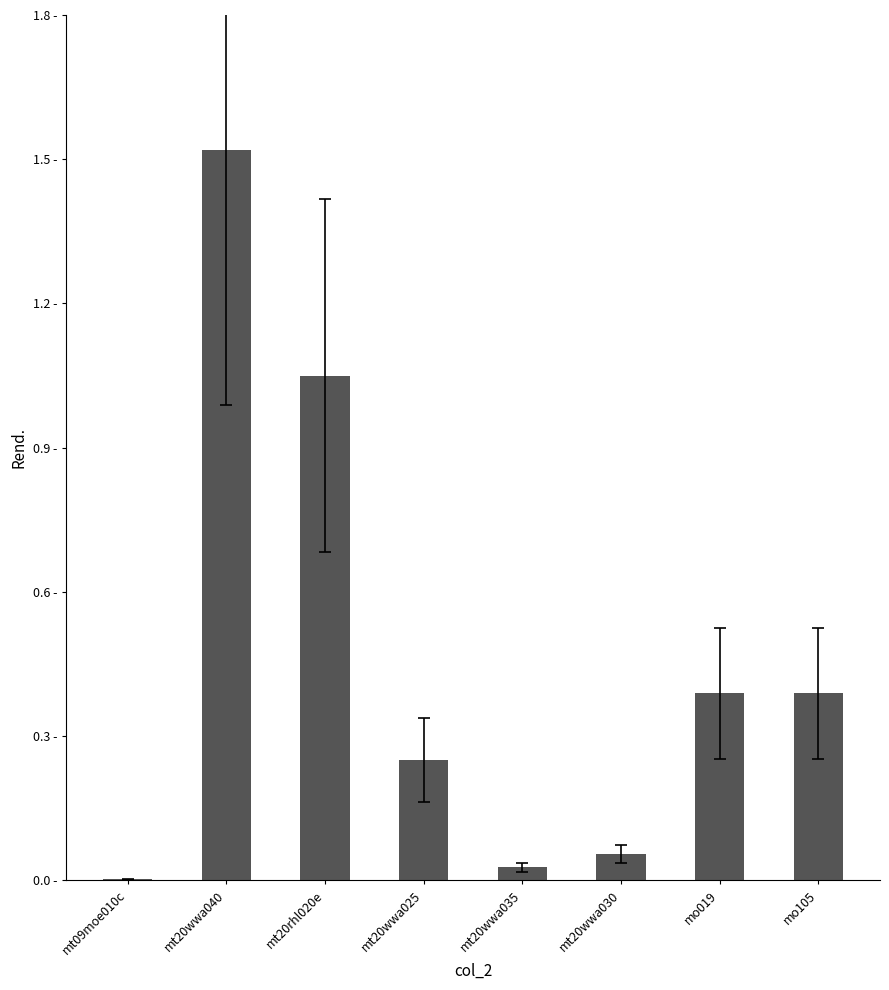

What is the approximate value at mt20wwa040?

1.5